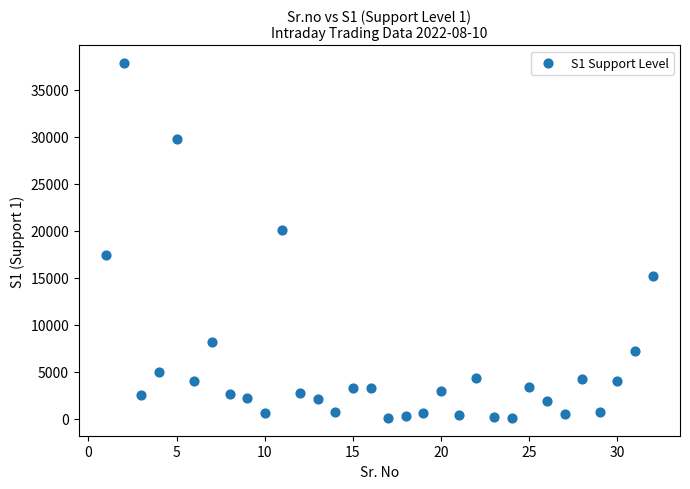

What is the range of Y values (max minus min)?

37740.1